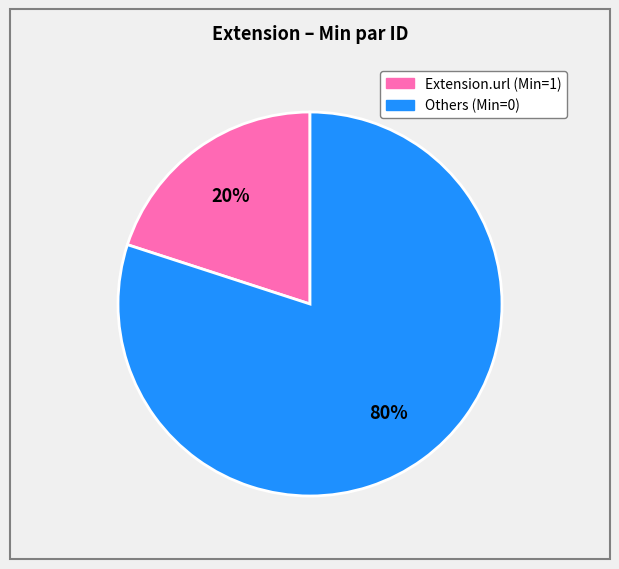

To the nearest percent, what is the difference between the largest and smallest slice percentages?

60%